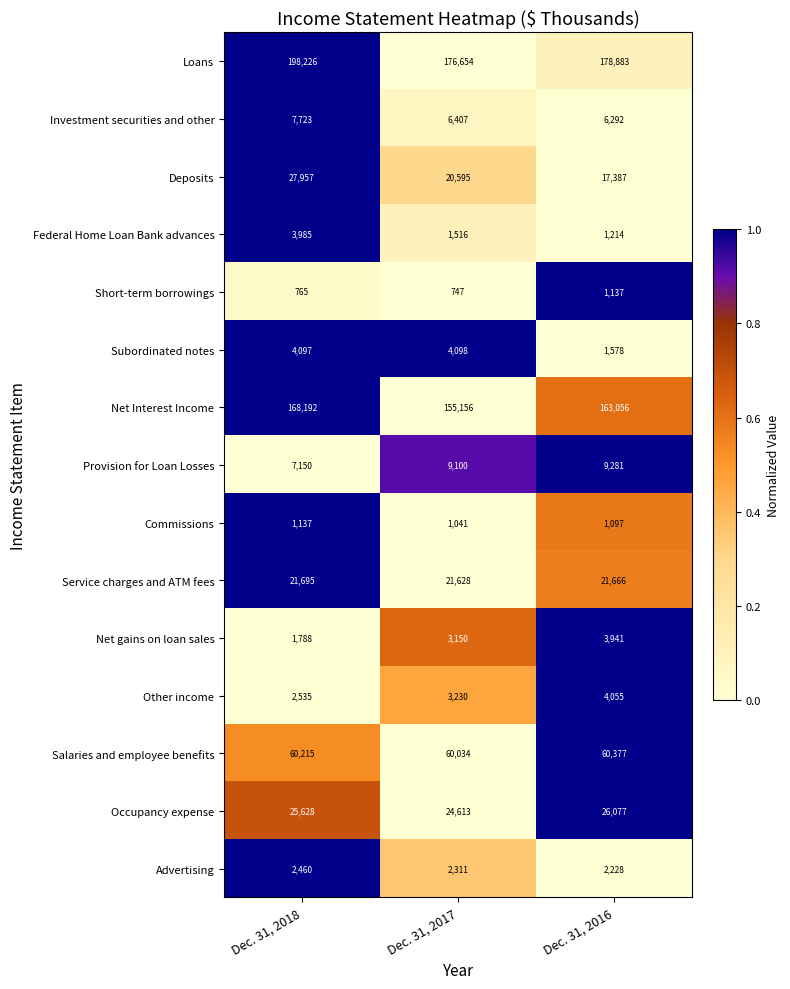

Between Dec. 31, 2018 and Dec. 31, 2017, which series saw the biggest shift?

Loans